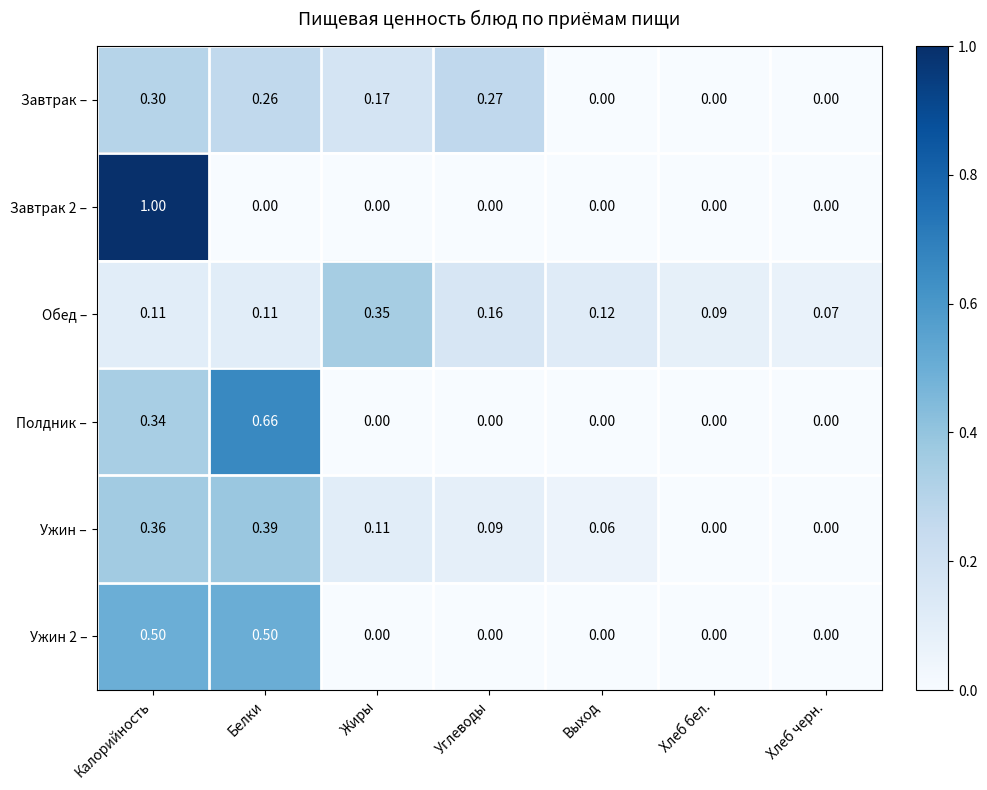

At which label is Обед – closest to 0?

Хлеб черн.